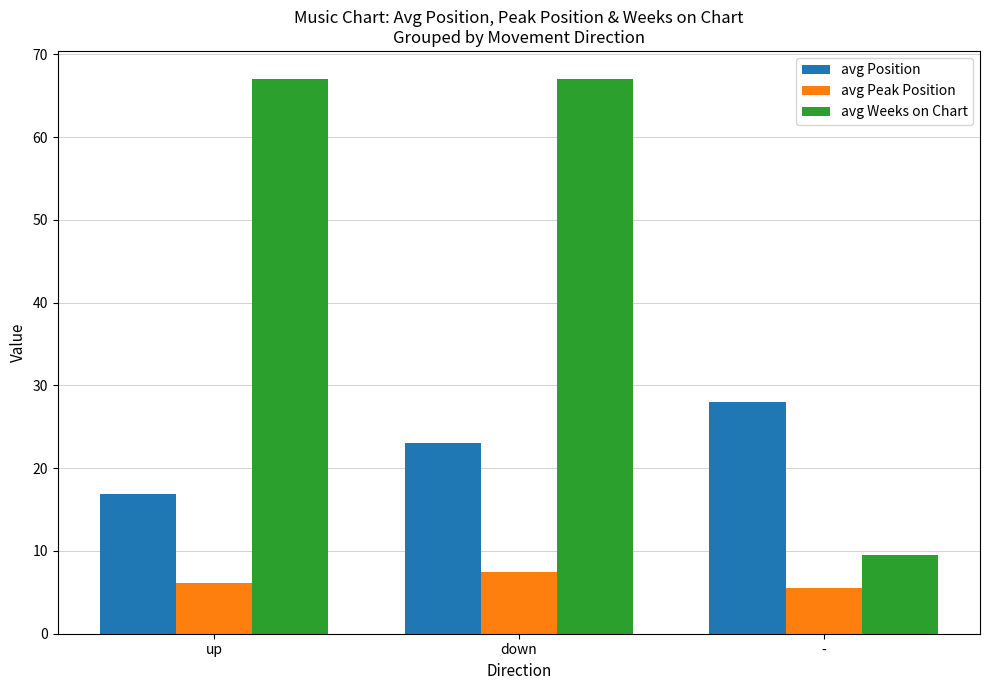

How many values in the avg Weeks on Chart series are below 67?

1